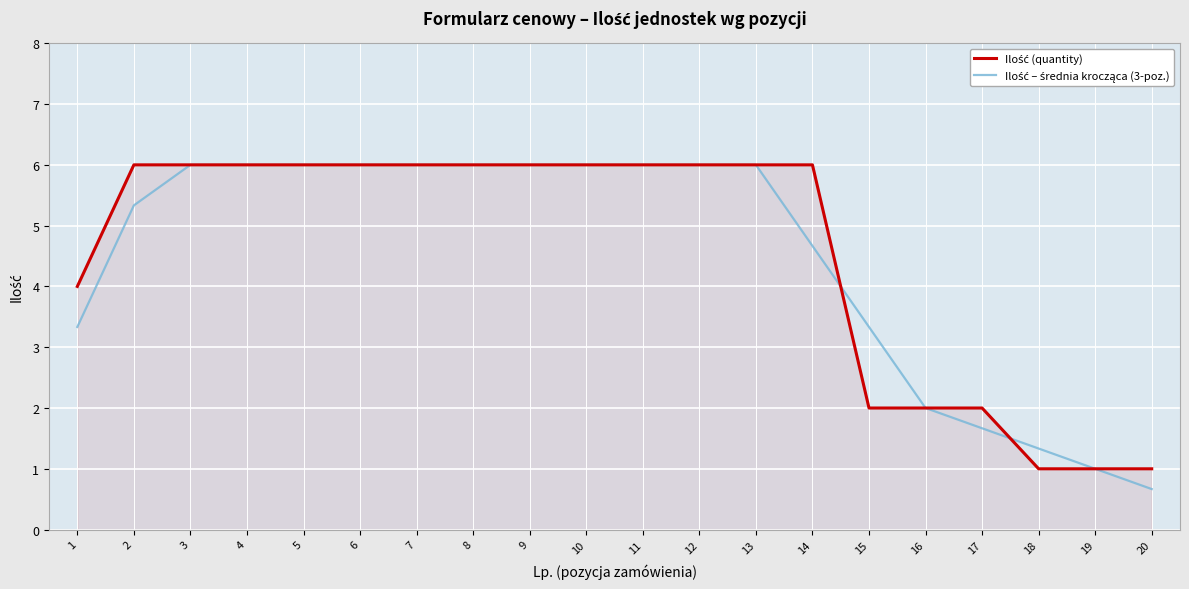

At which category does the chart reach its minimum across all series?

20